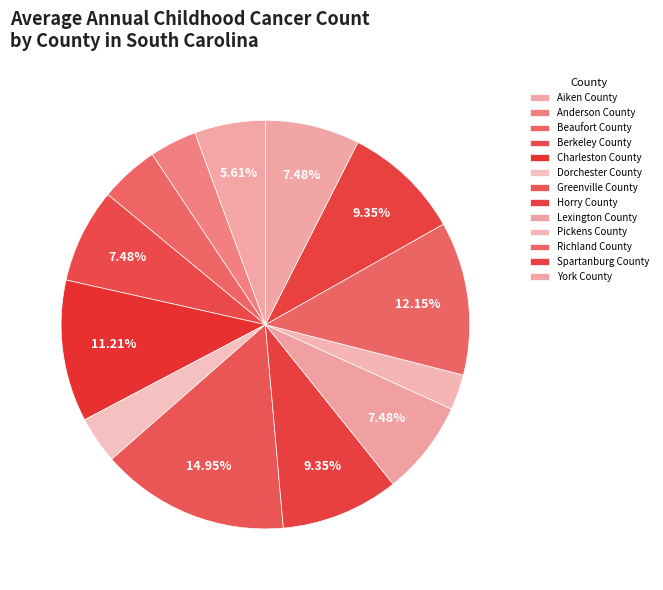

What is the total percentage of Beaufort County and Charleston County?

15.9%